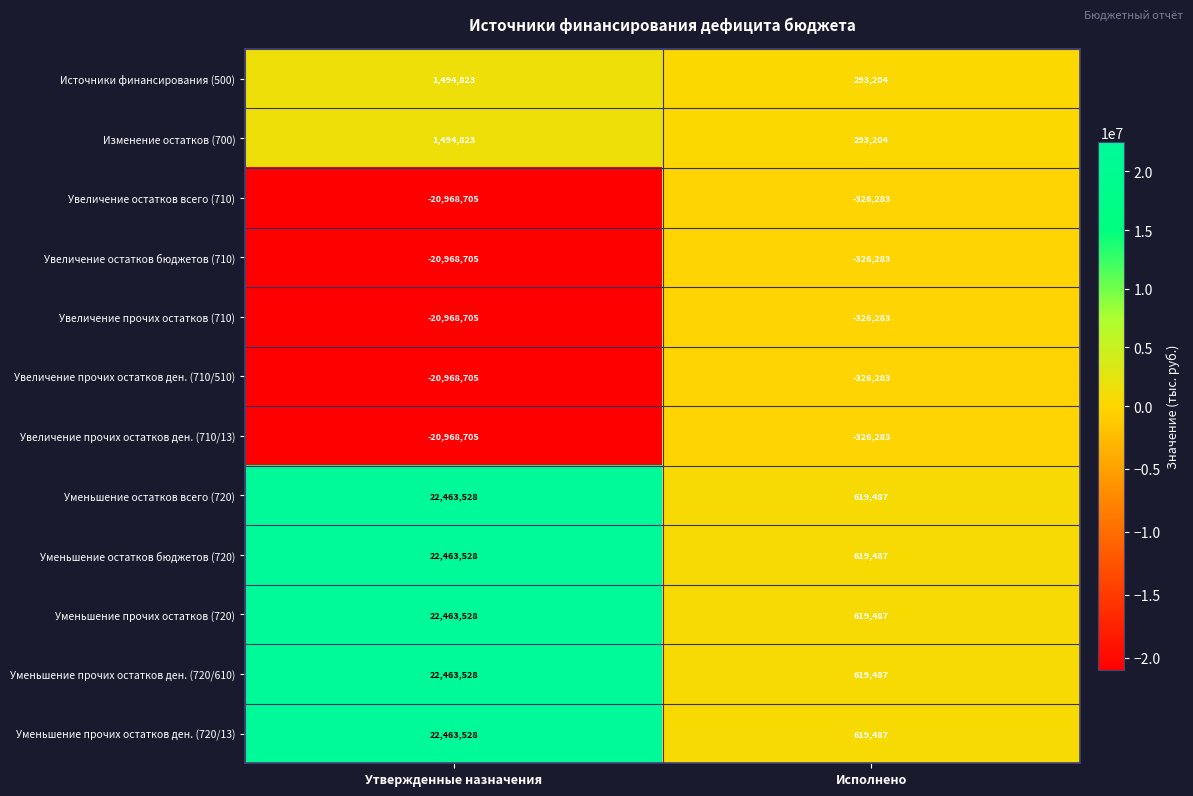

Reading right to left, extract all data points from this chart.

Источники финансирования (500): 293204	1494823
Изменение остатков (700): 293204	1494823
Увеличение остатков всего (710): -326283	-20968705
Увеличение остатков бюджетов (710): -326283	-20968705
Увеличение прочих остатков (710): -326283	-20968705
Увеличение прочих остатков ден. (710/510): -326283	-20968705
Увеличение прочих остатков ден. (710/13): -326283	-20968705
Уменьшение остатков всего (720): 619487	22463528
Уменьшение остатков бюджетов (720): 619487	22463528
Уменьшение прочих остатков (720): 619487	22463528
Уменьшение прочих остатков ден. (720/610): 619487	22463528
Уменьшение прочих остатков ден. (720/13): 619487	22463528